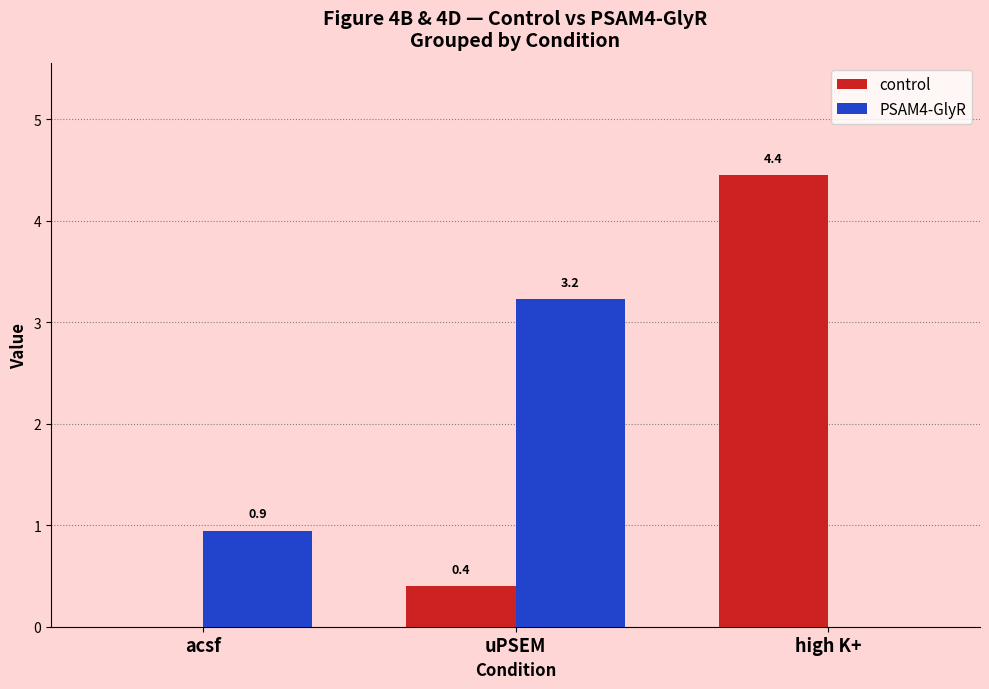

Does the chart contain stacked bars?

No